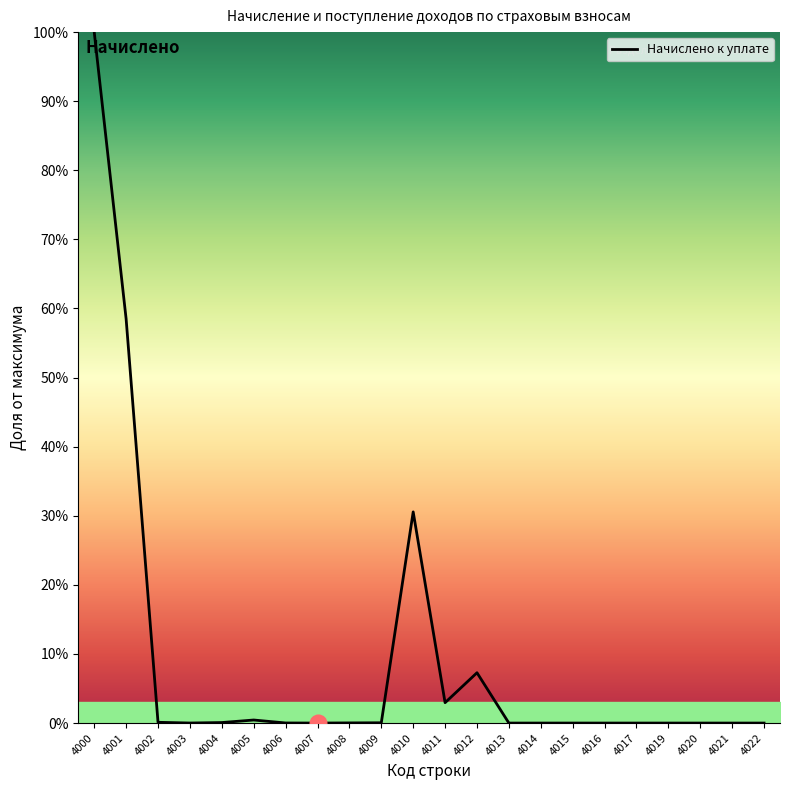

At which label is the value closest to 50?

4001